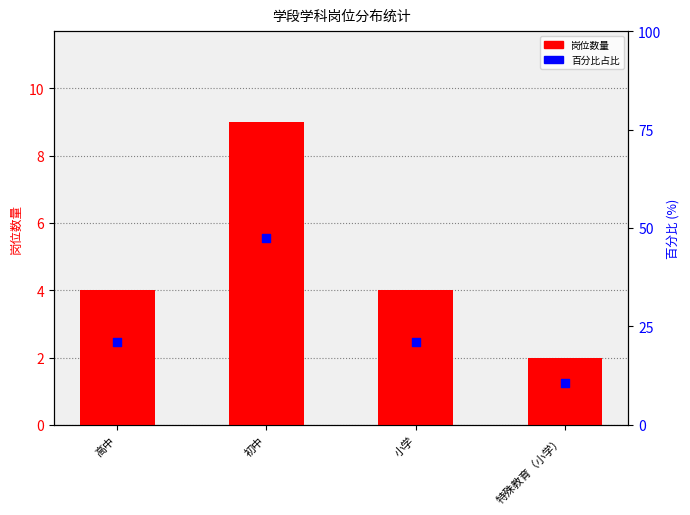

Which series contains the highest Y value?

百分比占比